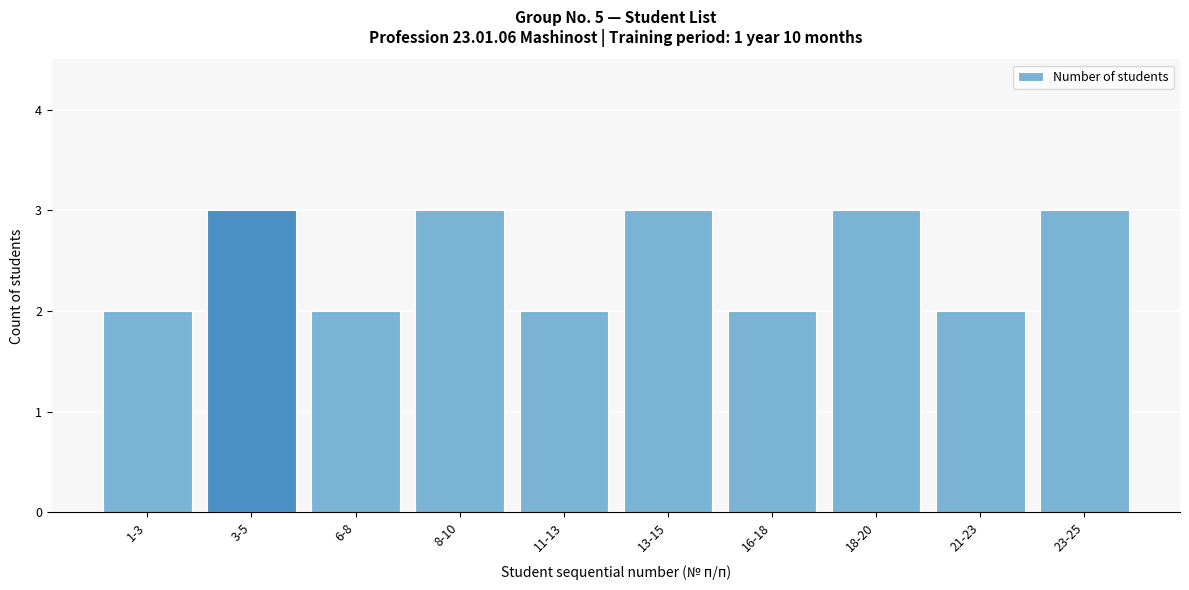

Reading left to right, what are all the values shown in this chart?

1-3=2	3-5=3	6-8=2	8-10=3	11-13=2	13-15=3	16-18=2	18-20=3	21-23=2	23-25=3